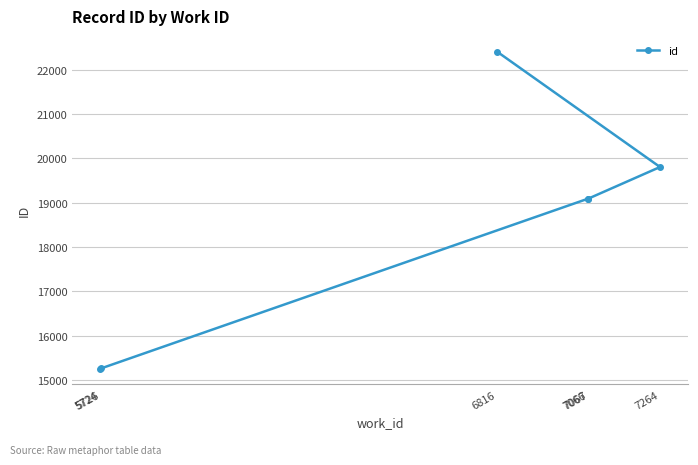

Count the number of values greater than 19090.

2